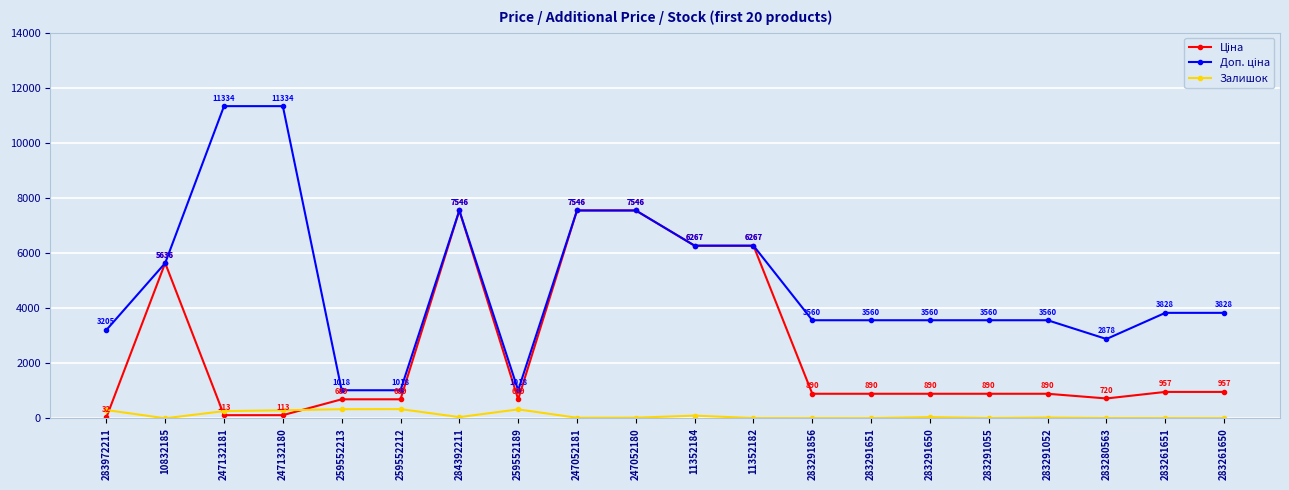

Does the chart have visible grid lines?

Yes